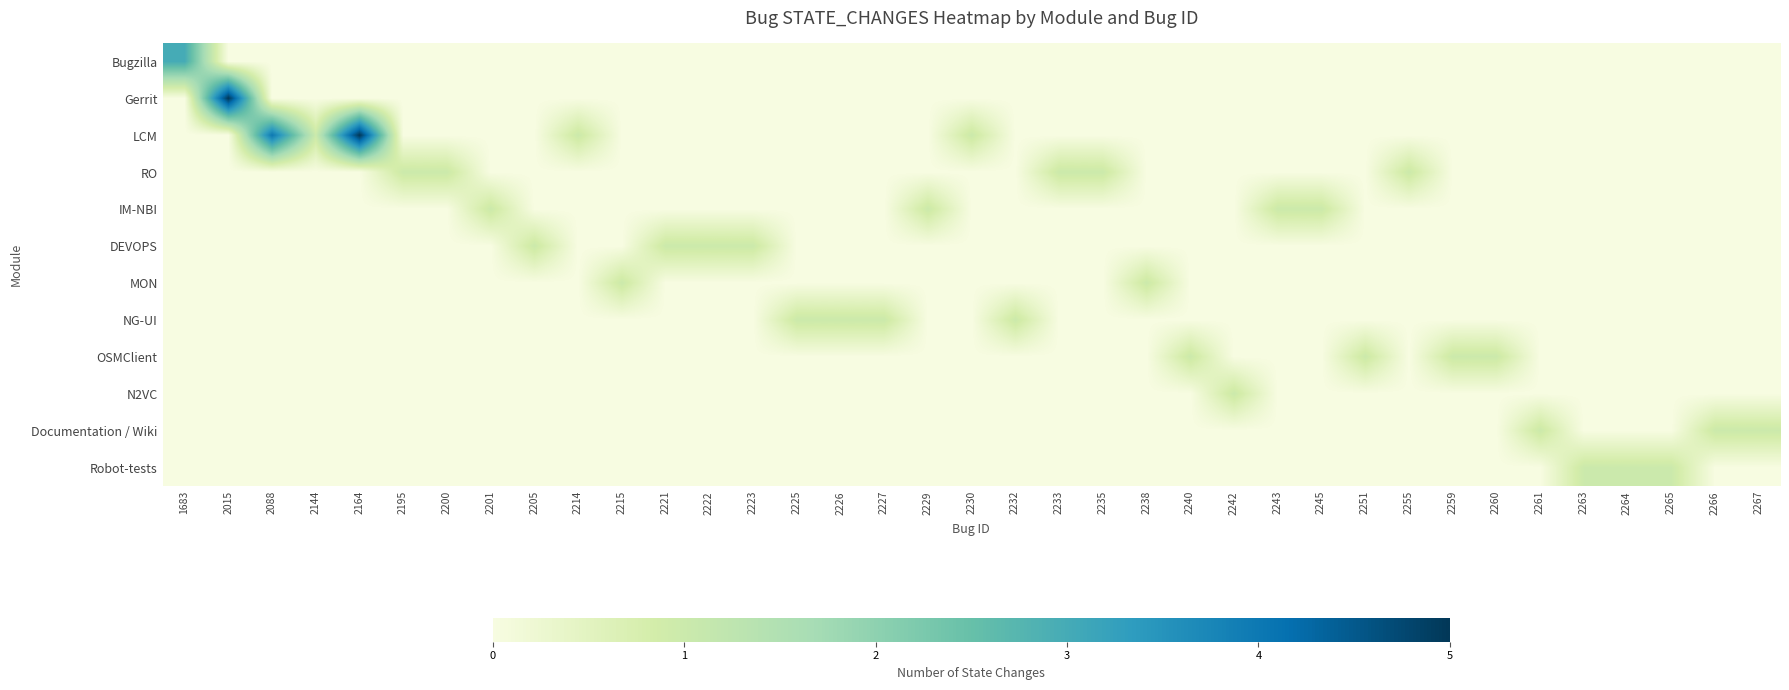

How many categories are shown in the chart?

37